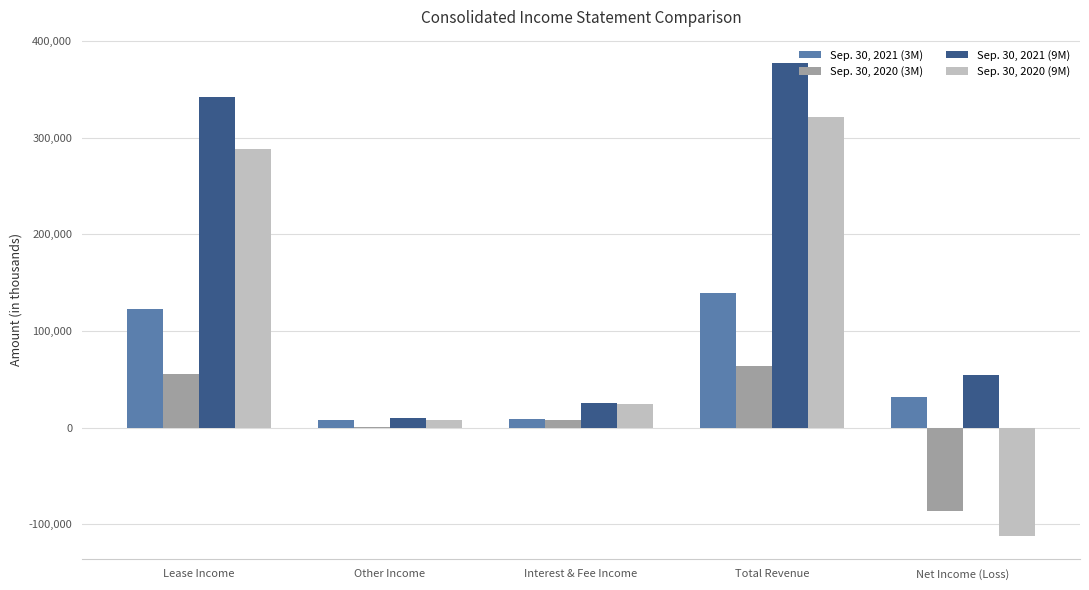

Where is Sep. 30, 2021 (3M) nearest to the value 73869?

Net Income (Loss)